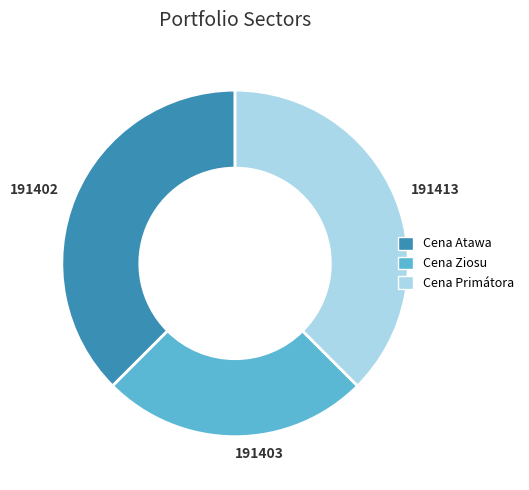

Is the sum of Cena Ziosu and Cena Atawa greater than half?

Yes